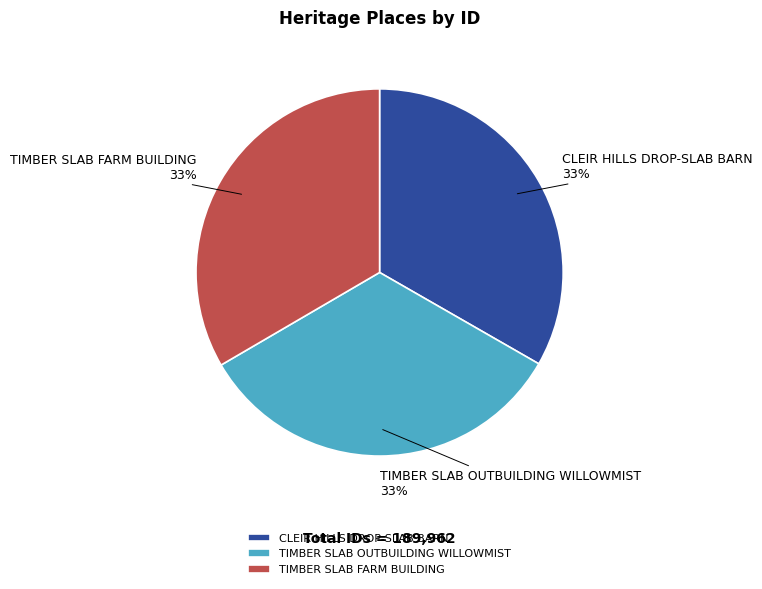

Approximately how many times larger is the value at CLEIR HILLS DROP-SLAB BARN compared to TIMBER SLAB OUTBUILDING WILLOWMIST?

1.0